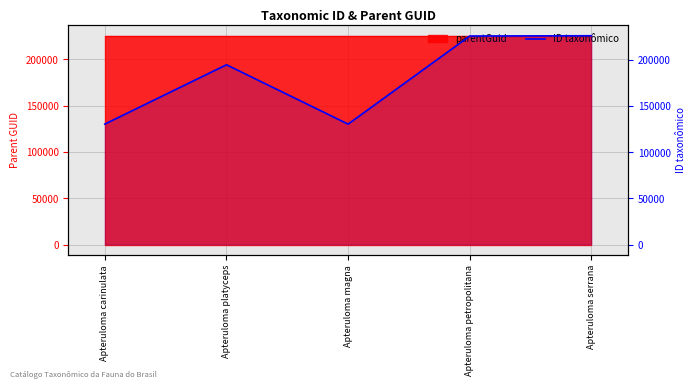

How many lines are shown in the chart?

1